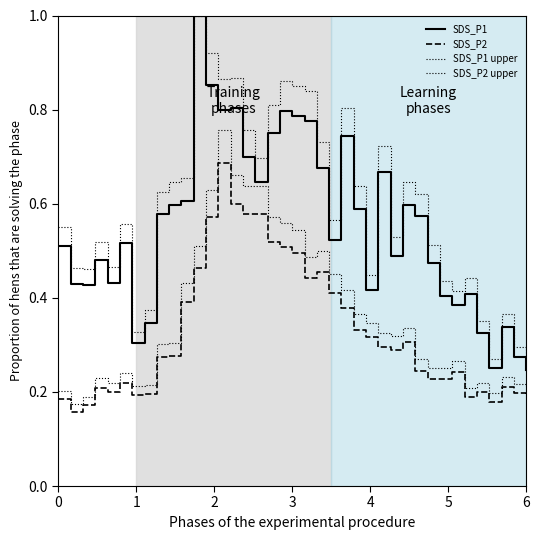

How many lines are shown in the chart?

4